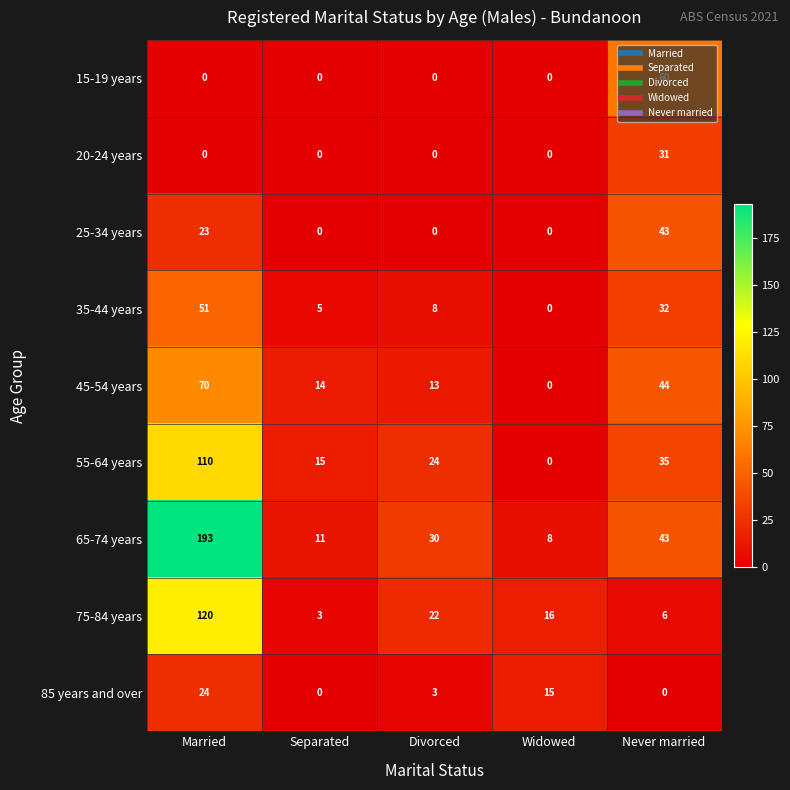

Where is 55-64 years nearest to the value 55?

Never married